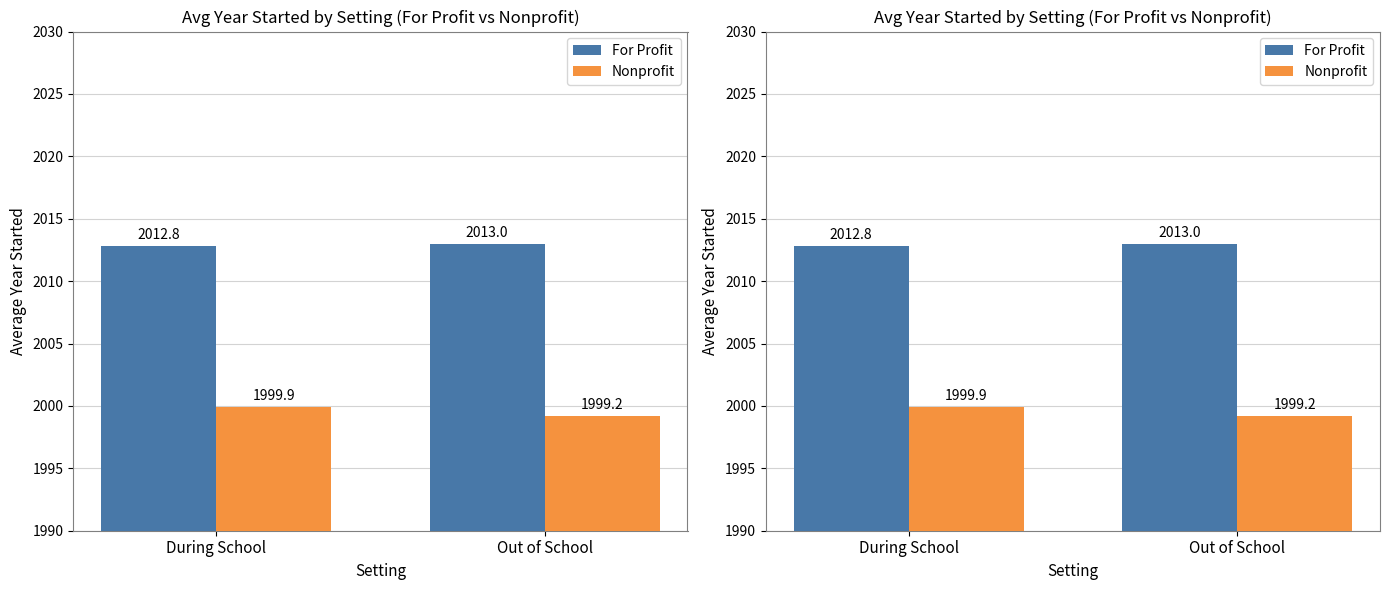

How many bars are there in each group?

2